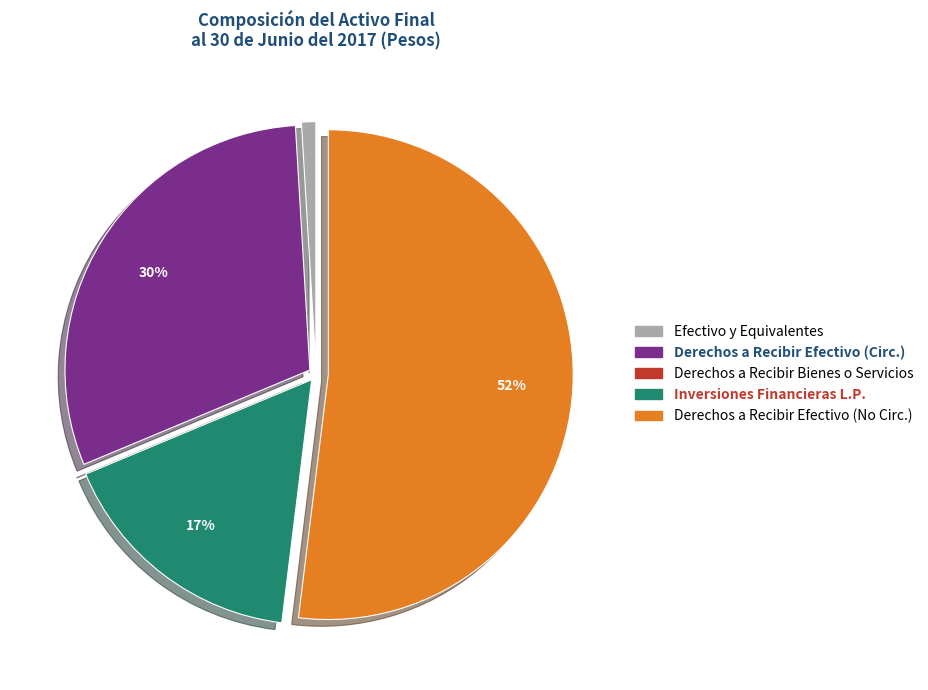

Is there a majority slice in this chart?

Yes